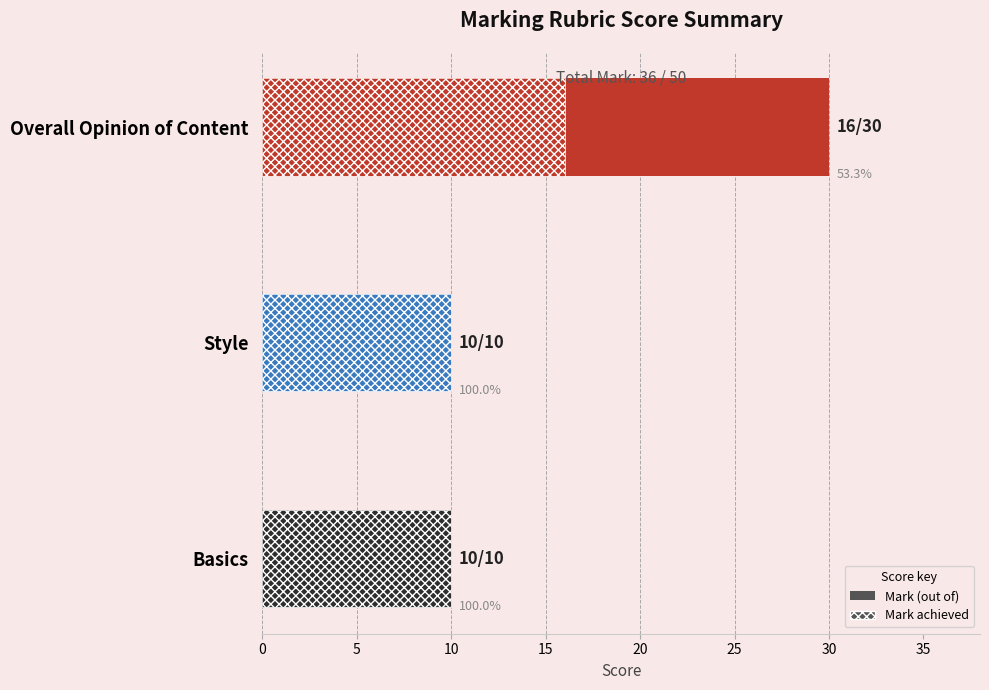

What is the sum of all Mark (out of) values?

50